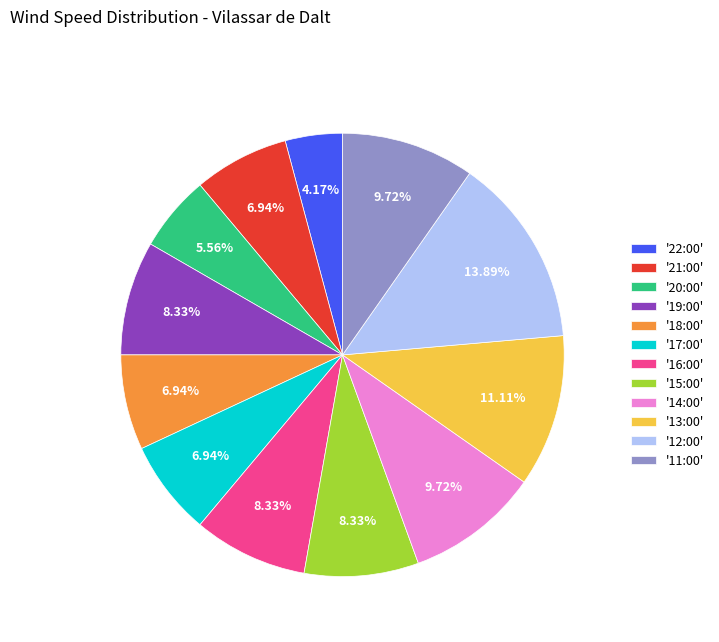

Do '12:00' and '13:00' together represent more than half of the pie?

No